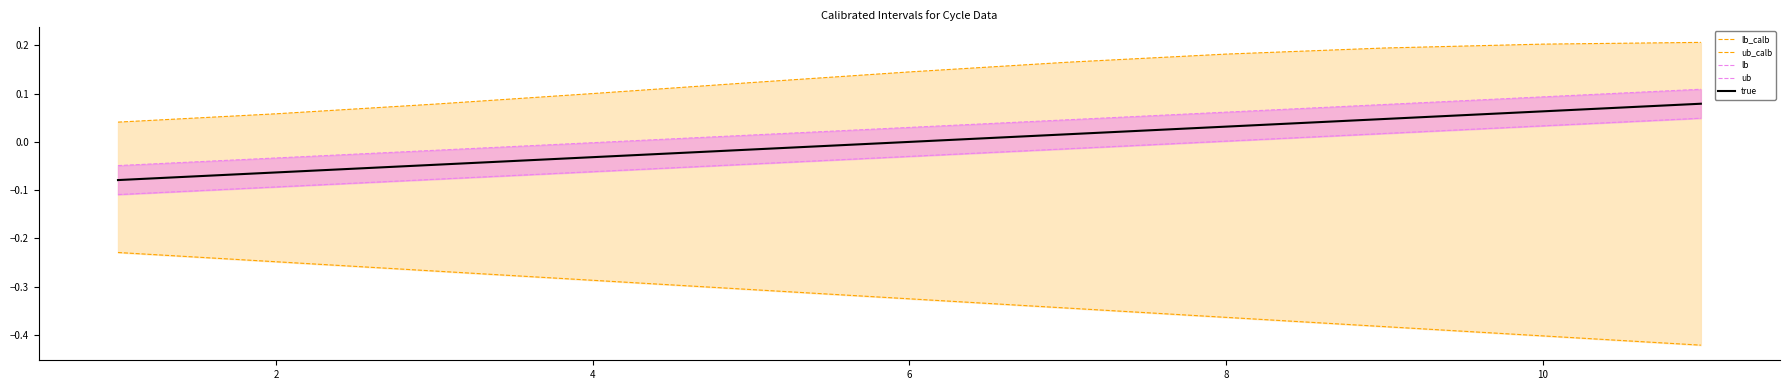

Rank the series at 8 from lowest to highest value.

lb_calb, lb, true, ub, ub_calb